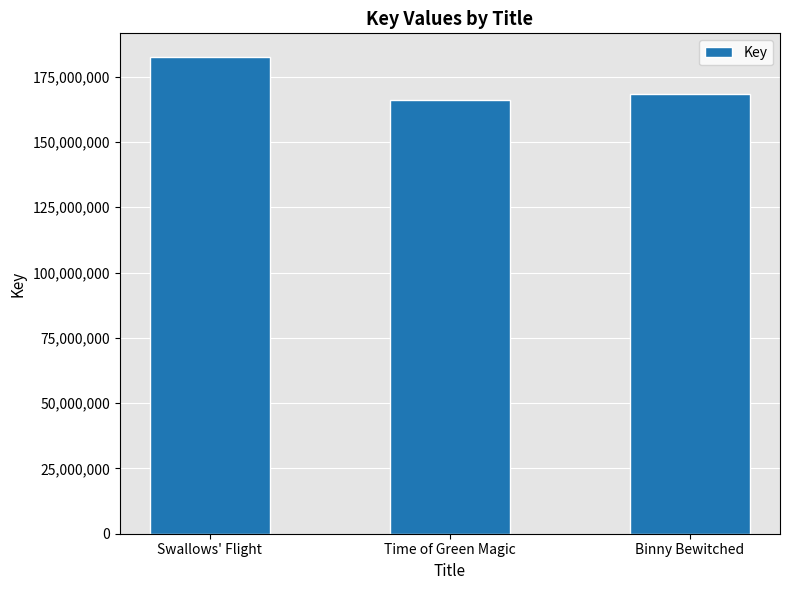

What is the label of the 1st bar from the right?

Binny Bewitched